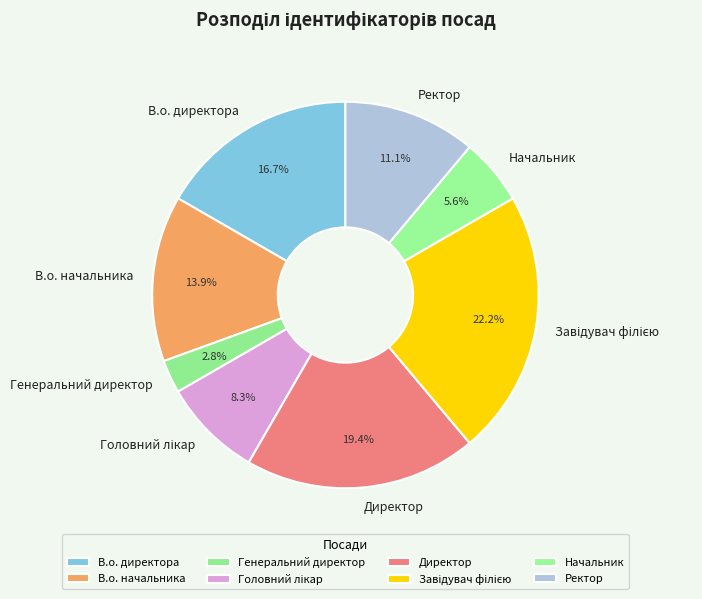

To the nearest percent, what is the combined percentage of Начальник and Генеральний директор?

8%